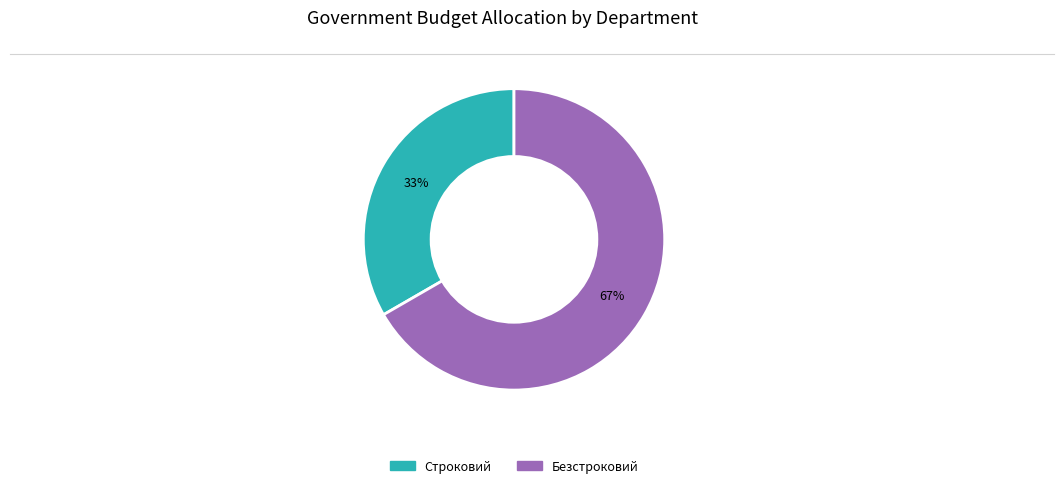

Is it true that Безстроковий is 67% of the pie?

True